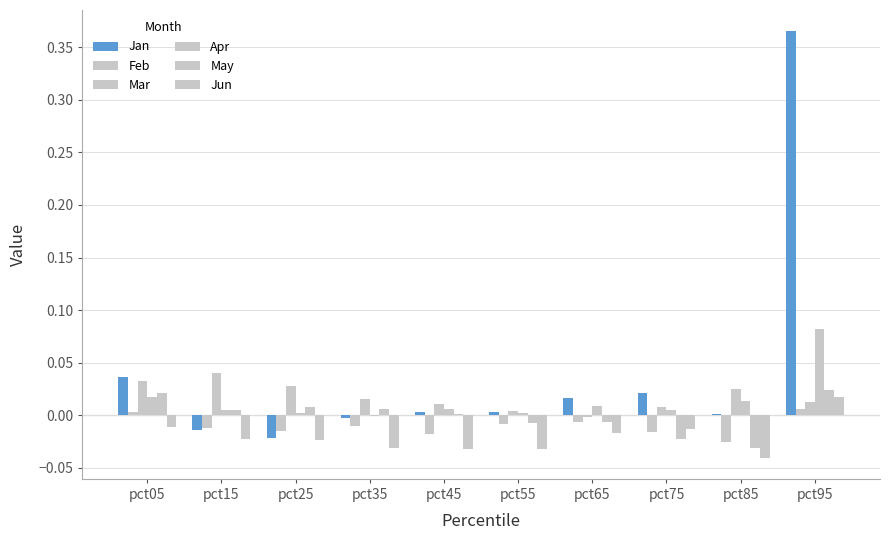

Reading left to right, transcribe all the data shown in this chart.

Jan: 0.0	-0.0	-0.0	-0.0	0.0	0.0	0.0	0.0	0.0	0.4
Feb: 0.0	-0.0	-0.0	-0.0	-0.0	-0.0	-0.0	-0.0	-0.0	0.0
Mar: 0.0	0.0	0.0	0.0	0.0	0.0	-0.0	0.0	0.0	0.0
Apr: 0.0	0.0	0.0	-0.0	0.0	0.0	0.0	0.0	0.0	0.1
May: 0.0	0.0	0.0	0.0	0.0	-0.0	-0.0	-0.0	-0.0	0.0
Jun: -0.0	-0.0	-0.0	-0.0	-0.0	-0.0	-0.0	-0.0	-0.0	0.0